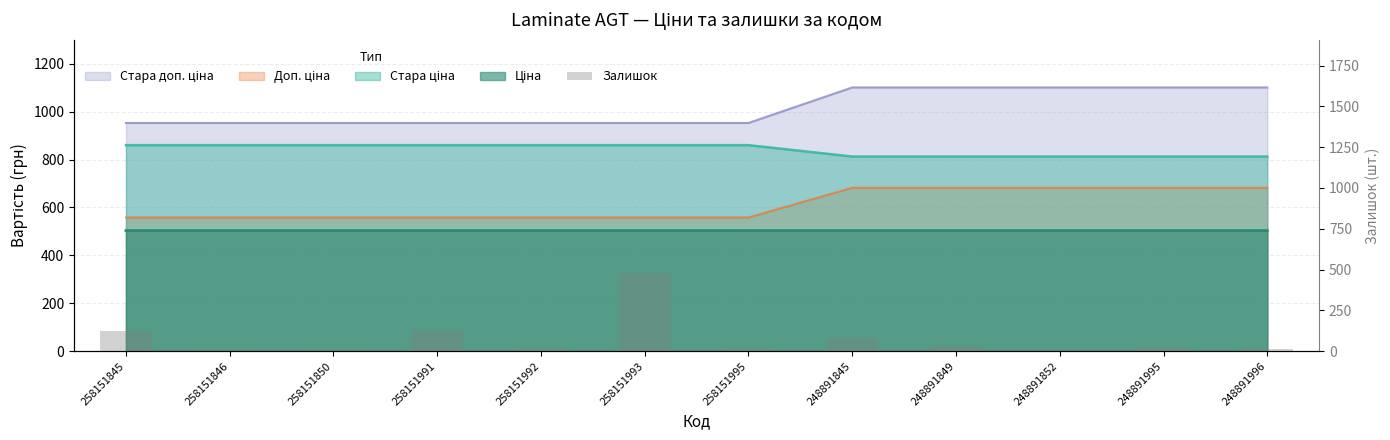

What position from the left is 258151995?

7